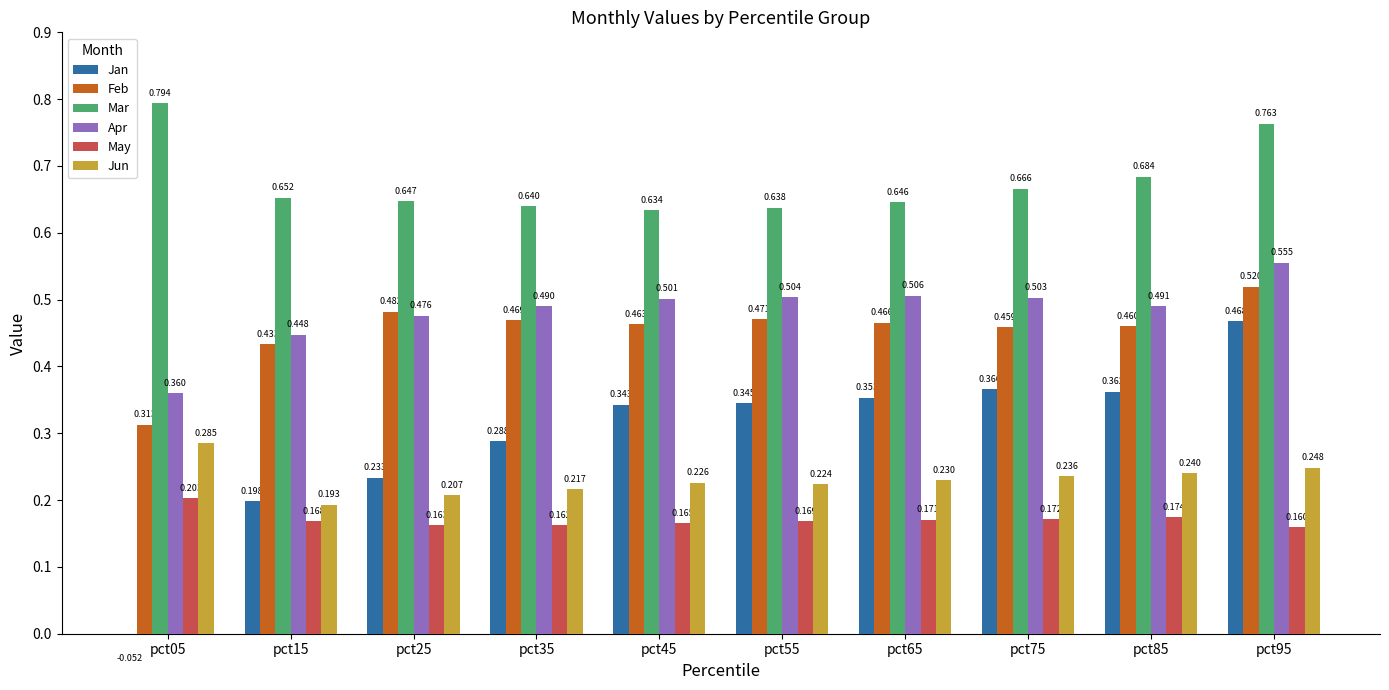

What is the maximum value shown in the chart?

0.8